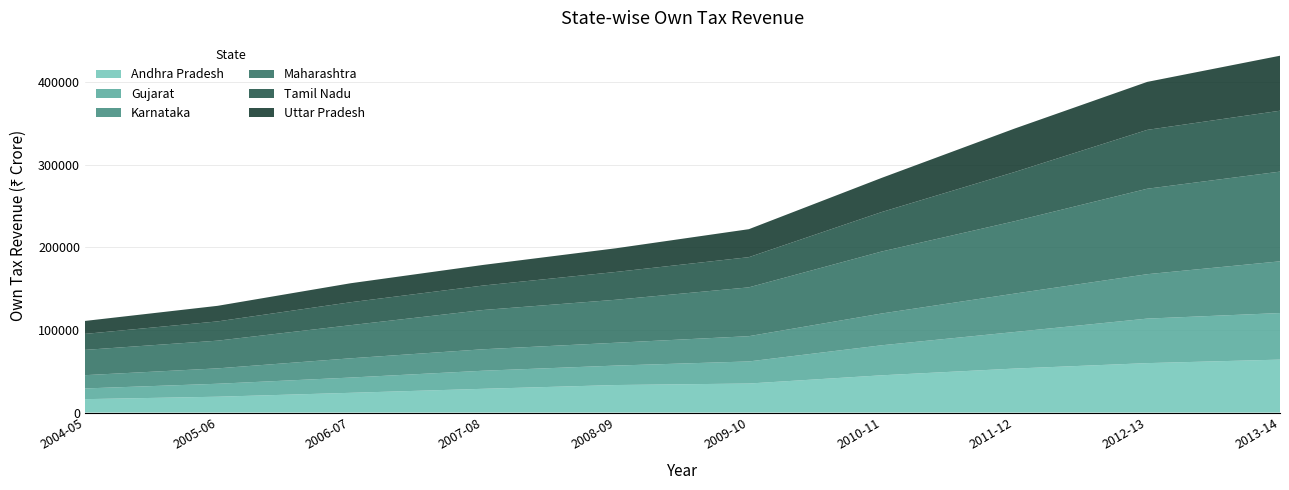

Reading left to right, transcribe all the data shown in this chart.

Andhra Pradesh: 2004-05=16254	2005-06=19207	2006-07=23926	2007-08=28794	2008-09=33358	2009-10=35176	2010-11=45140	2011-12=53283	2012-13=59875	2013-14=64124
Gujarat: 2004-05=12958	2005-06=15698	2006-07=18465	2007-08=21886	2008-09=23557	2009-10=26740	2010-11=36339	2011-12=44252	2012-13=53897	2013-14=56372
Karnataka: 2004-05=16072	2005-06=18632	2006-07=23301	2007-08=25987	2008-09=27646	2009-10=30579	2010-11=38473	2011-12=46476	2012-13=53754	2013-14=62604
Maharashtra: 2004-05=30606	2005-06=33540	2006-07=40099	2007-08=47528	2008-09=52030	2009-10=59106	2010-11=75027	2011-12=87608	2012-13=103449	2013-14=108598
Tamil Nadu: 2004-05=19357	2005-06=23326	2006-07=27771	2007-08=29619	2008-09=33684	2009-10=36547	2010-11=47782	2011-12=59517	2012-13=71254	2013-14=73718
Uttar Pradesh: 2004-05=15693	2005-06=18858	2006-07=22998	2007-08=24959	2008-09=28659	2009-10=33878	2010-11=41355	2011-12=52613	2012-13=58098	2013-14=66582